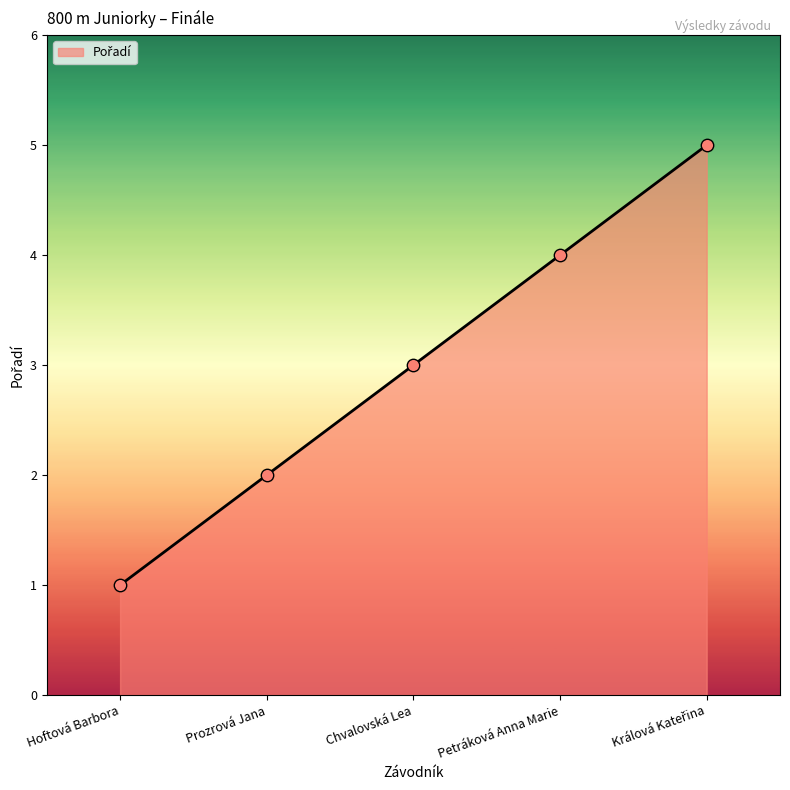

Approximately how many times larger is the value at Petráková Anna Marie compared to Hoftová Barbora?

4.0